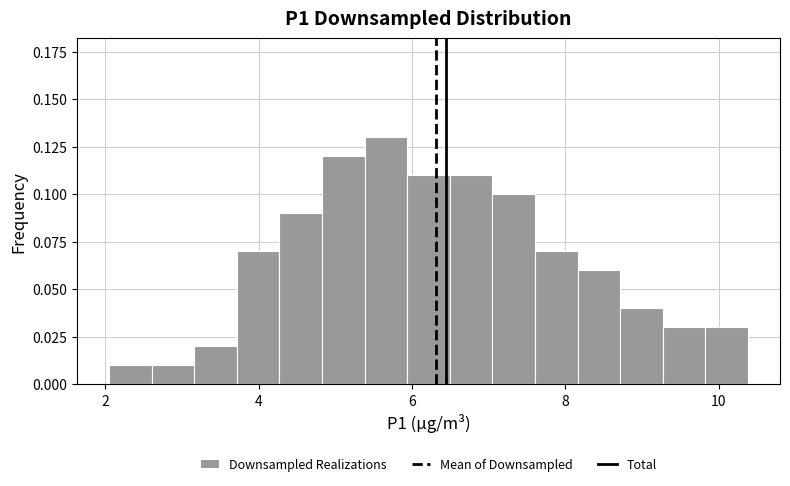

Around what value on the x-axis is the tallest bar? Give the approximate position of its centre, as read against the axis.

5.6